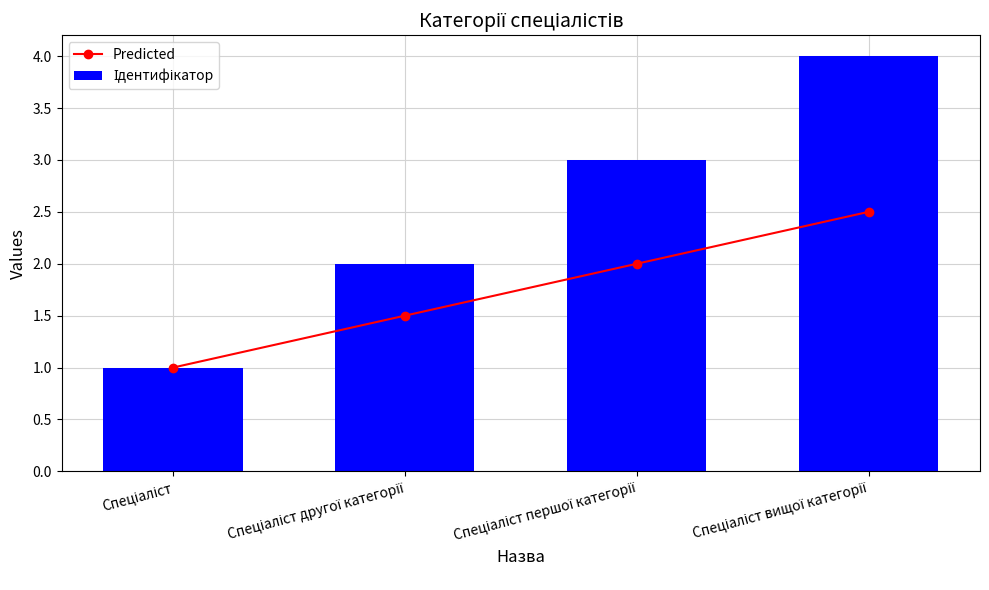

Count the Predicted values in the range 1 to 2.

3